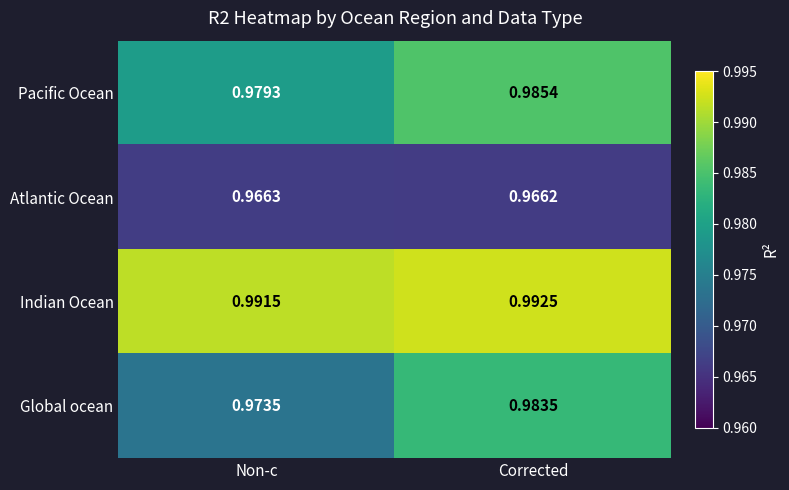

Which series has the largest total across all categories?

Indian Ocean